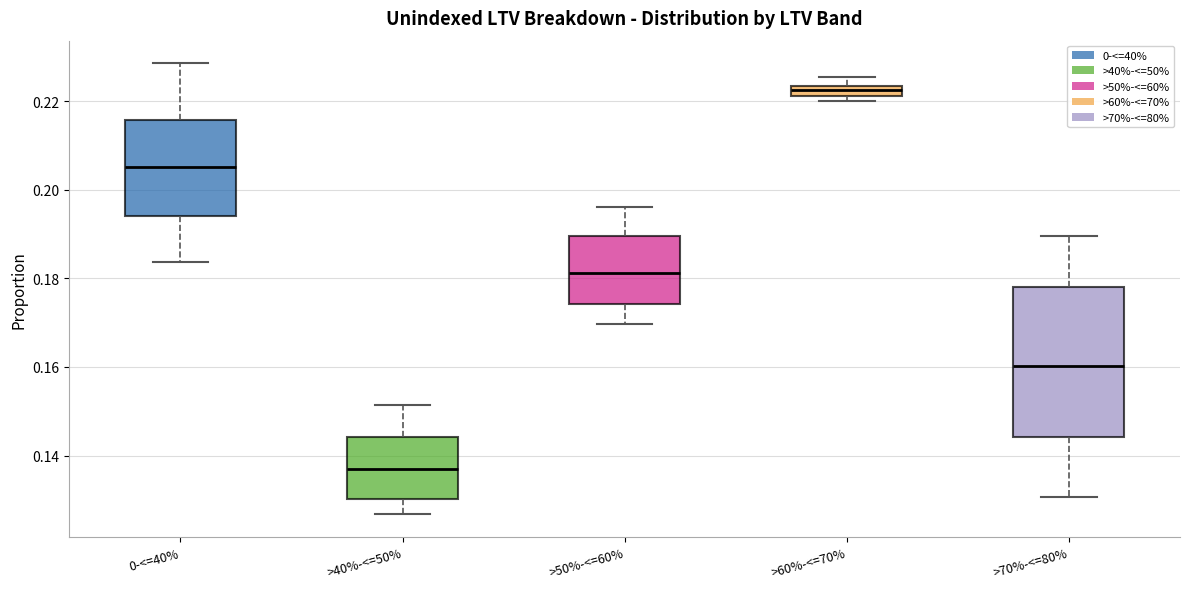

Which box has the lowest median line?

>40%-<=50%